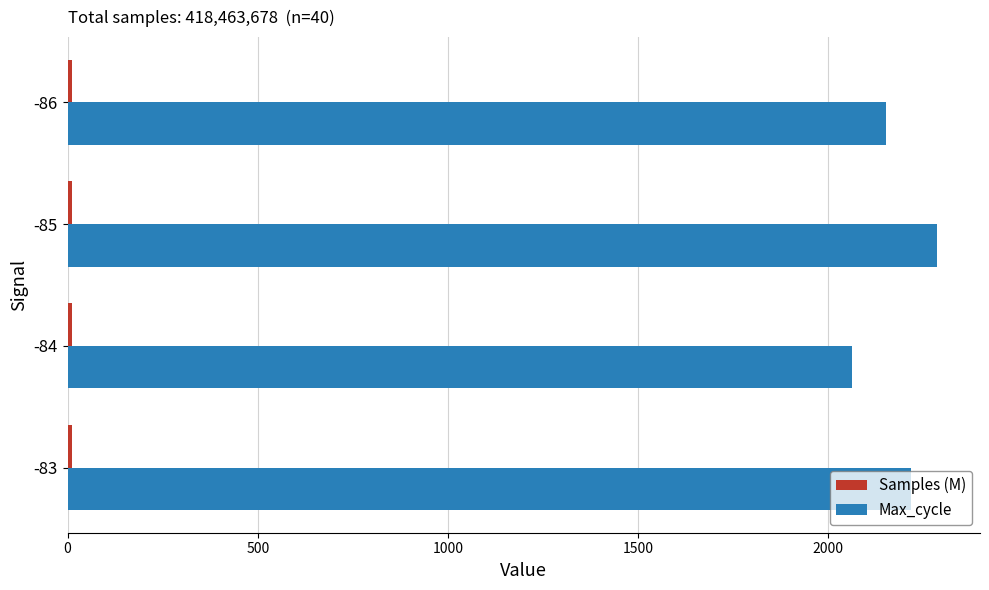

True or false: Max_cycle has a value of 2217.4 at -83.

True